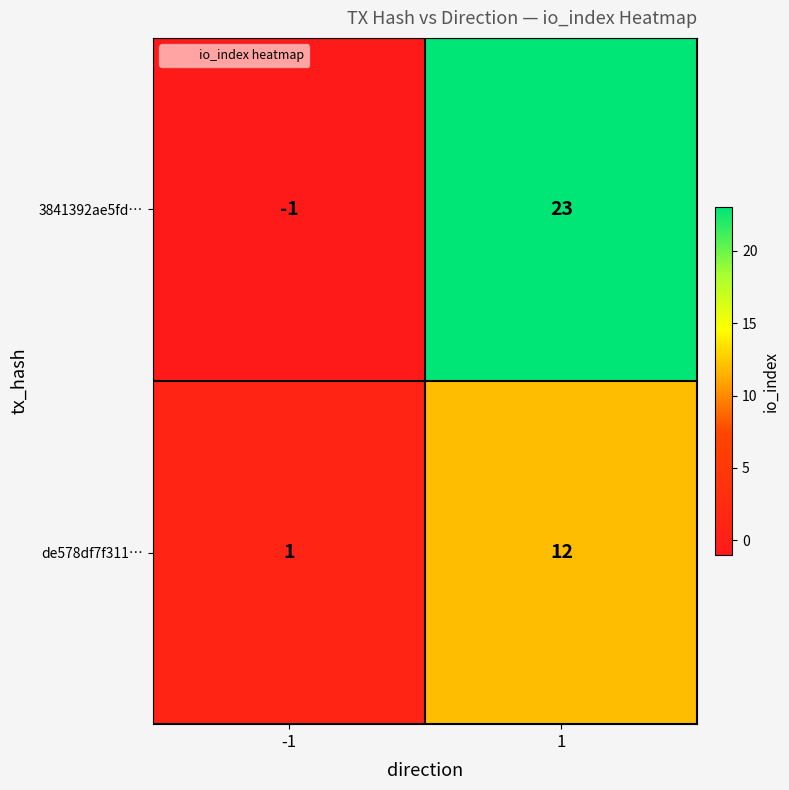

Reading left to right, extract all data points from this chart.

3841392ae5fd…: -1=-1	1=23
de578df7f311…: -1=1	1=12